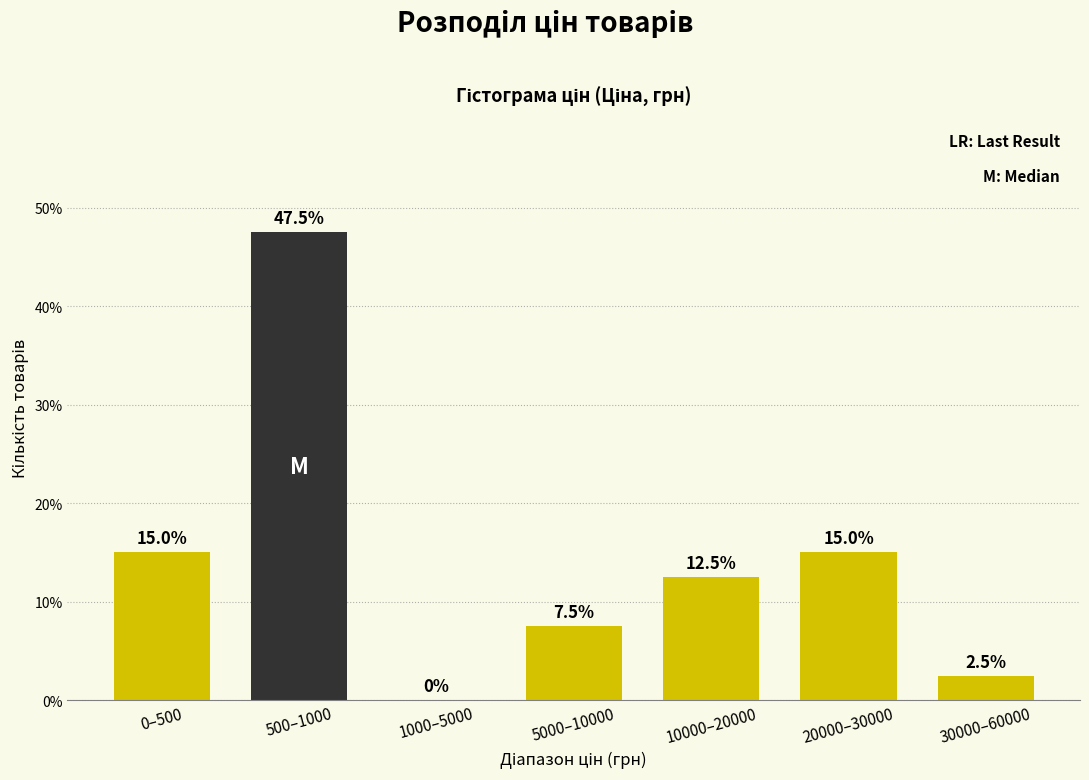

Reading left to right, list all the values displayed in this chart.

0–500=15.0	500–1000=47.5	1000–5000=0.0	5000–10000=7.5	10000–20000=12.5	20000–30000=15.0	30000–60000=2.5